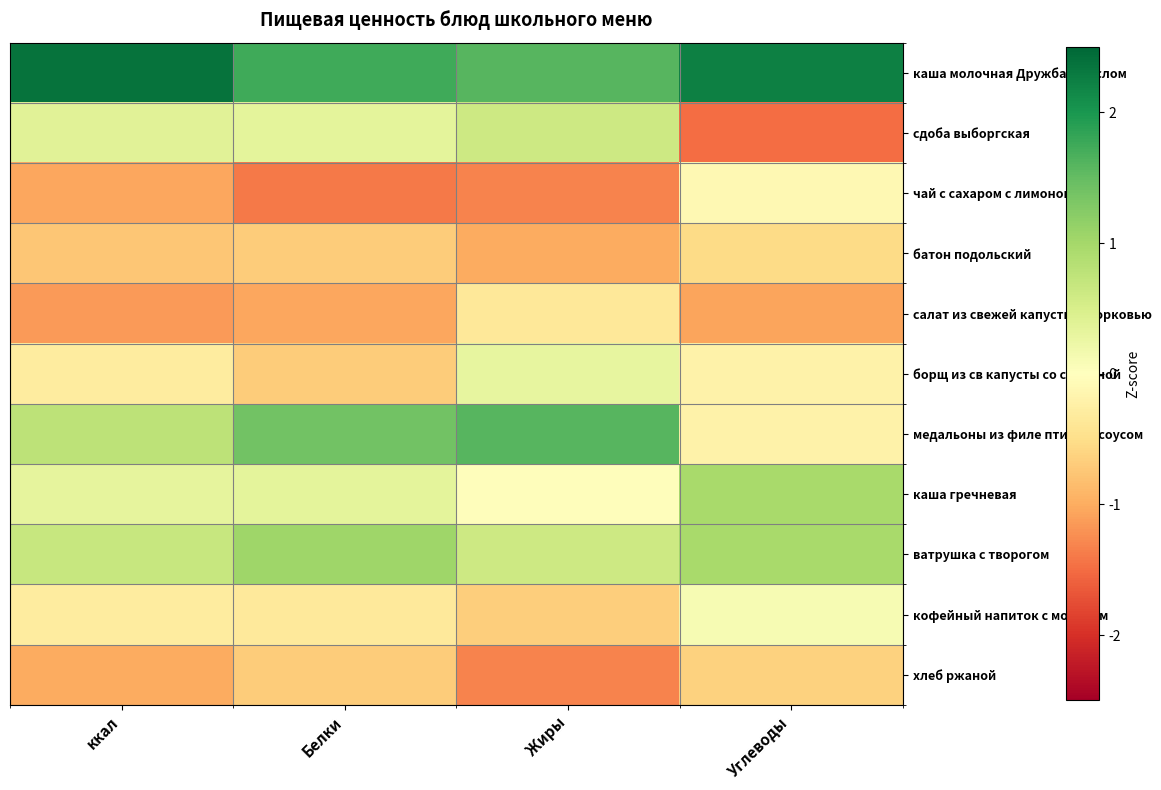

List the series in order of their peak value, lowest first.

хлеб ржаной, батон подольский, салат из свежей капусты с морковью, чай с сахаром с лимоном, кофейный напиток с молоком, борщ из св капусты со сметаной, сдоба выборгская, каша гречневая, ватрушка с творогом, медальоны из филе птицы с соусом, каша молочная Дружба с маслом